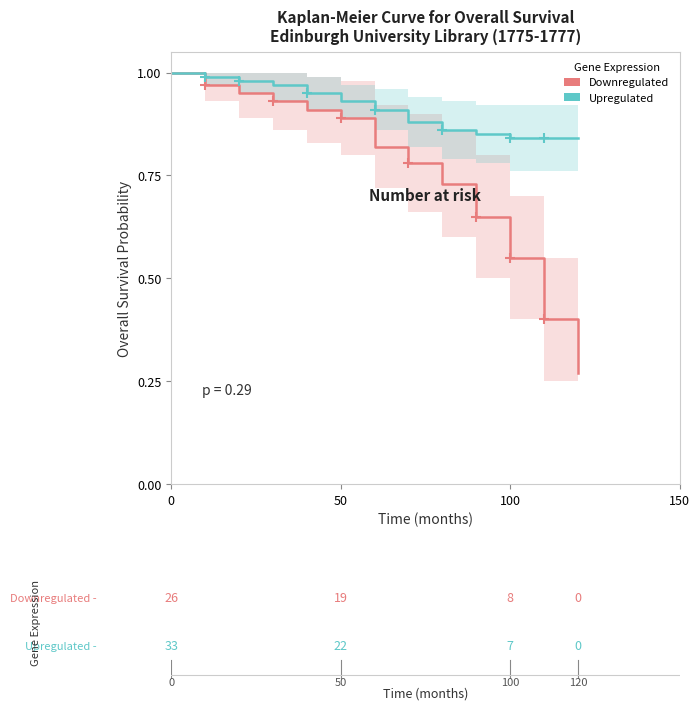

True or false: Upregulated and Downregulated cross at least once.

False